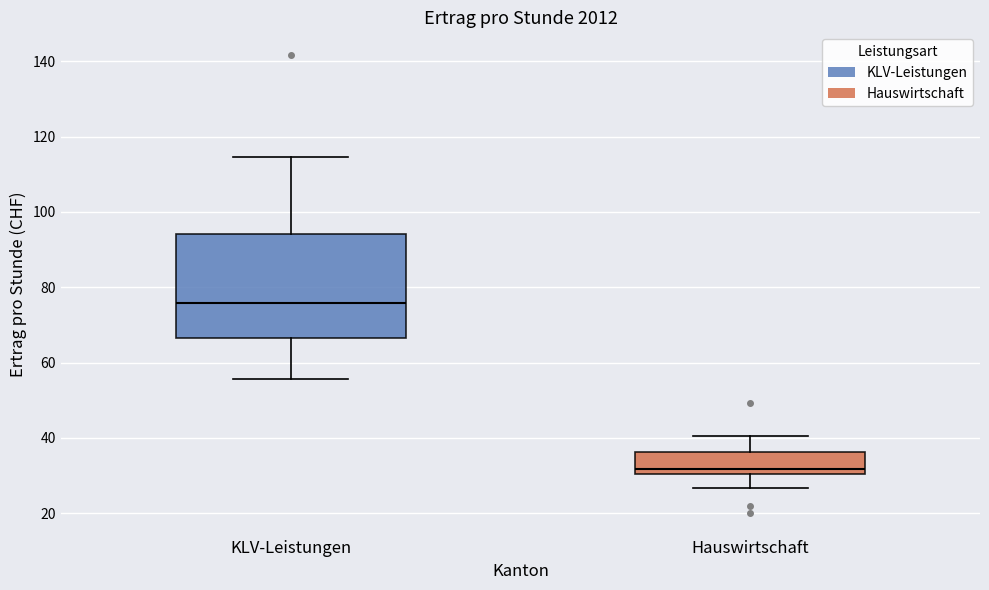

Which box is the tallest, from its lower edge to its upper edge?

KLV-Leistungen